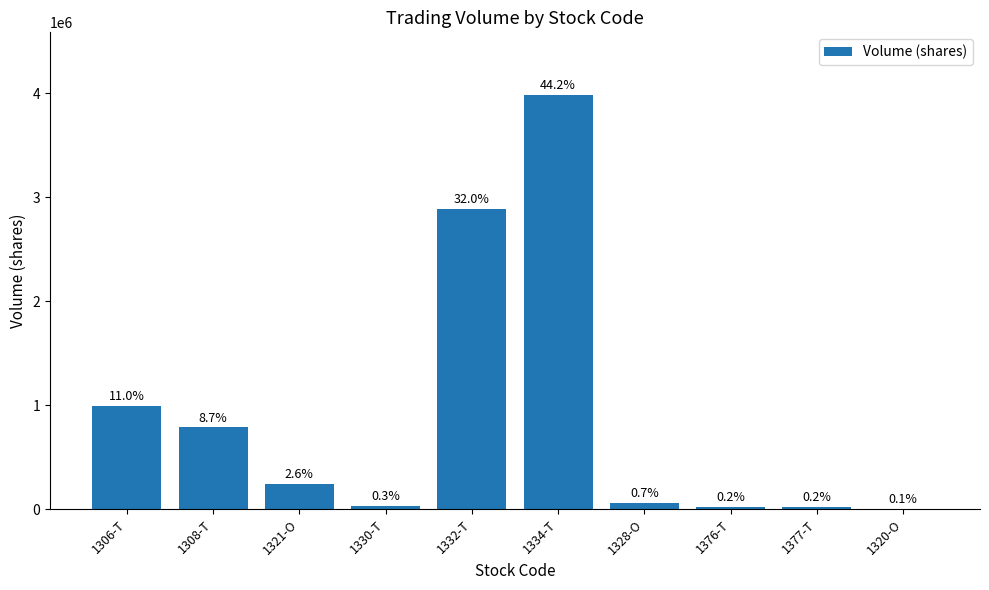

The chart shows a value of 585735 at 1306-T. True or false?

False